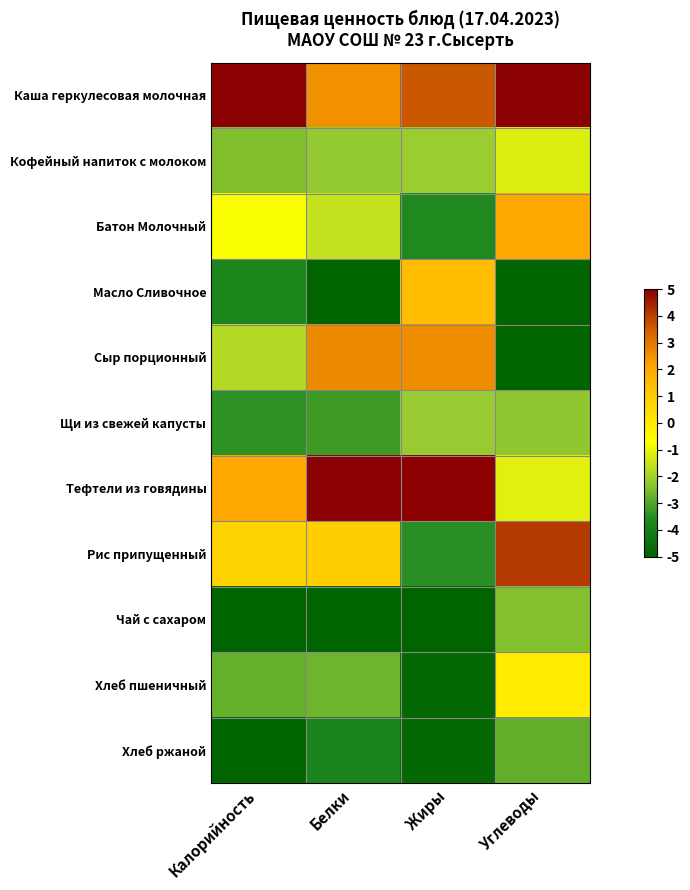

How many data points does each series have?

4